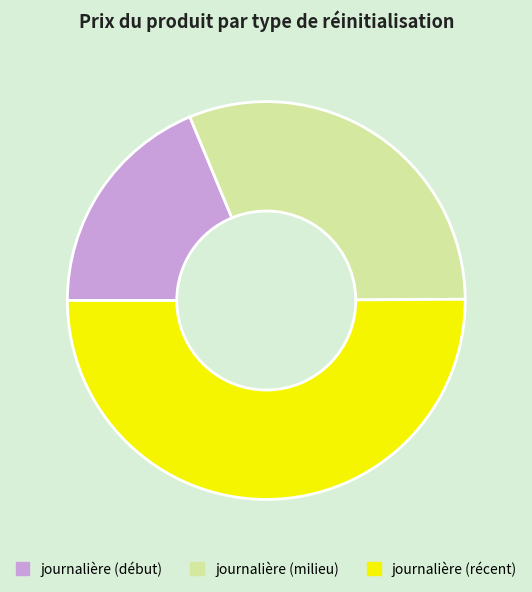

Which category has the biggest portion of the pie?

journalière (récent)